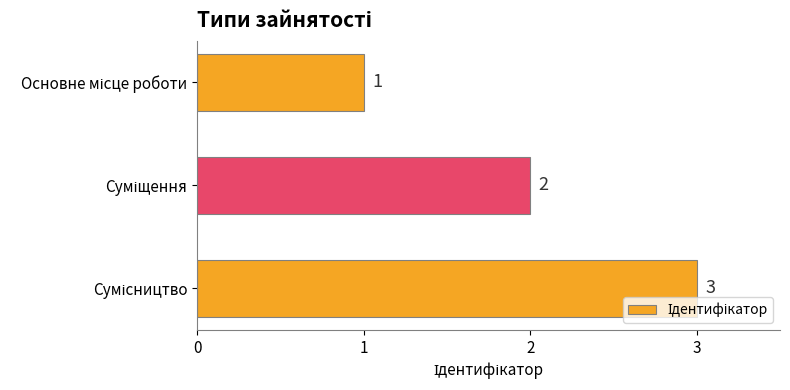

What is the sum of all values?

6